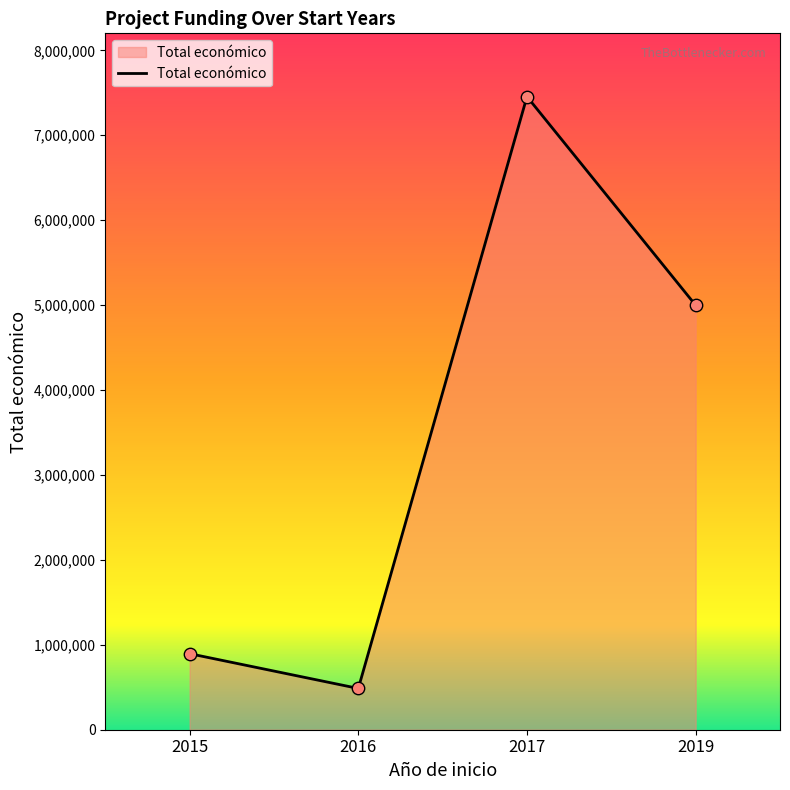

What is the ratio of the value at 2016 to the value at 2017?

0.1